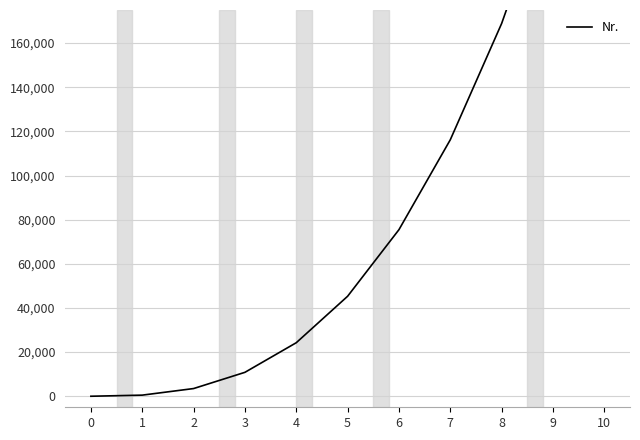

The value at 9 is 164357. True or false?

False